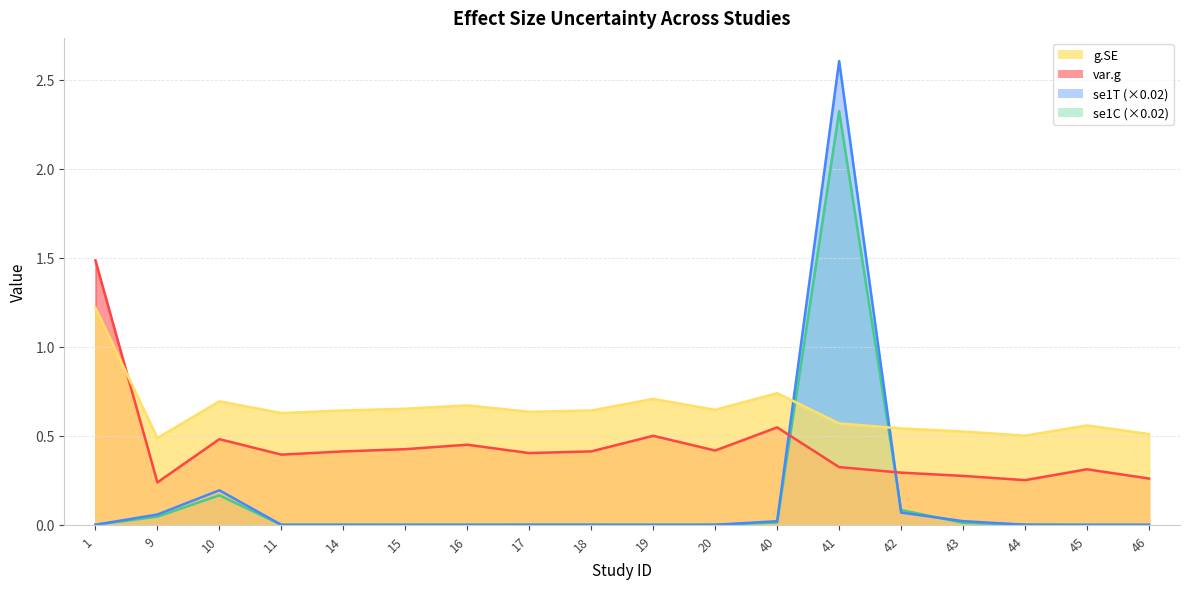

Which series changed the most between 16 and 20?

var.g